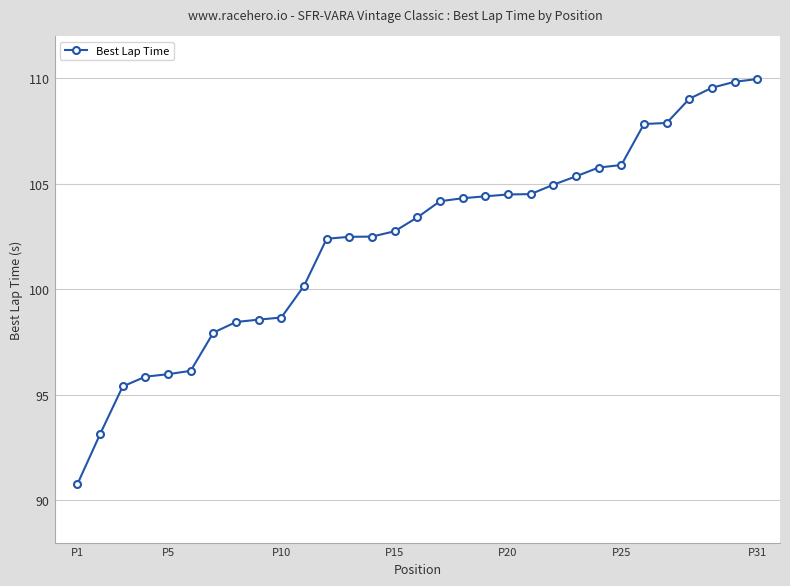

How many series are shown in this chart?

1